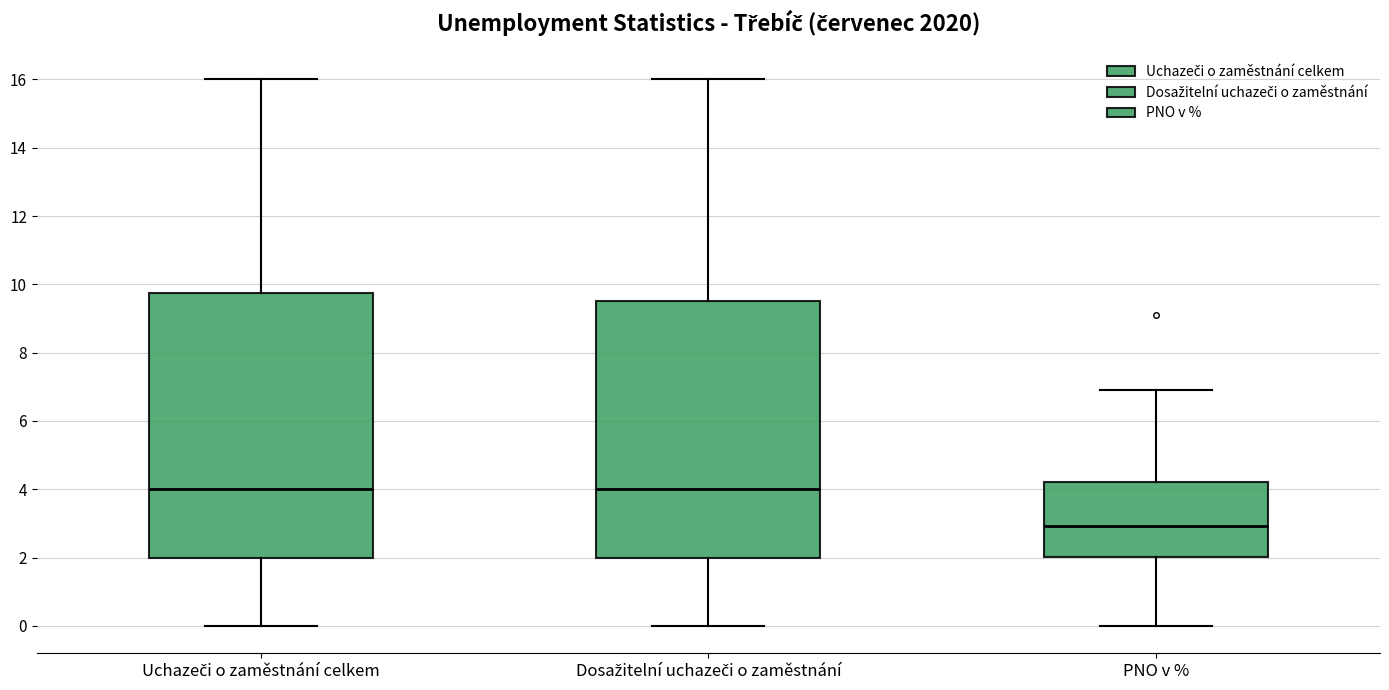

Where is the lower edge of the box for PNO v % on the y-axis? The values are not printed on the chart, so give them approximately, as read against the axis.

2.0